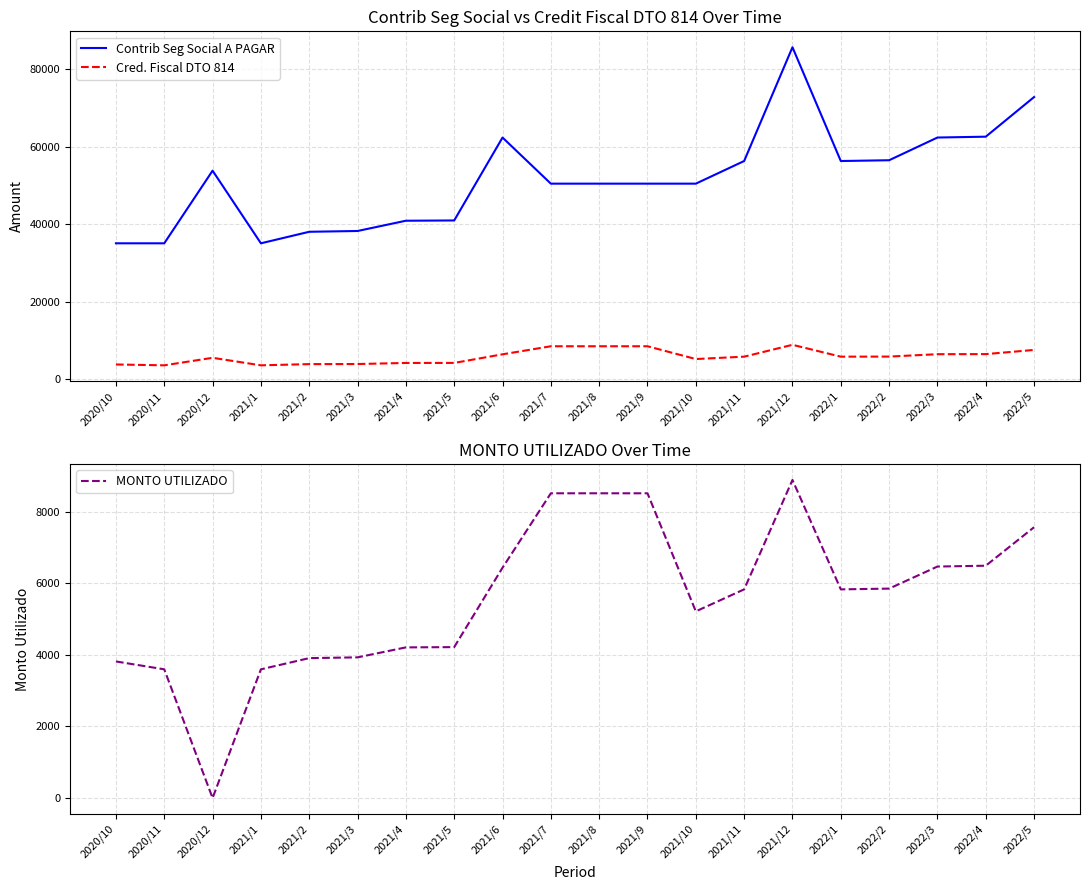

Between 2021/6 and 2021/1, which is larger?

2021/6